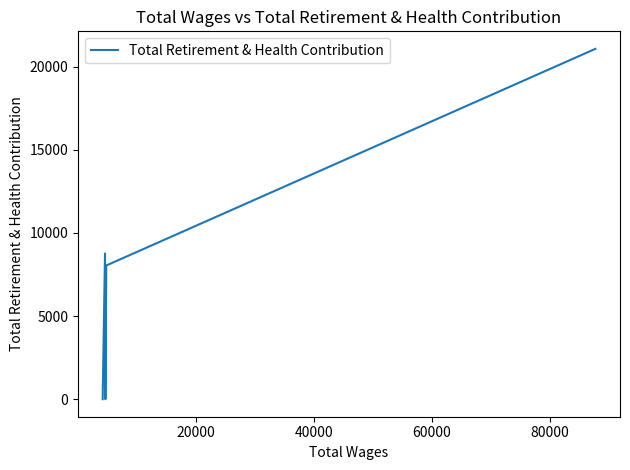

How many values are below 8040?

3